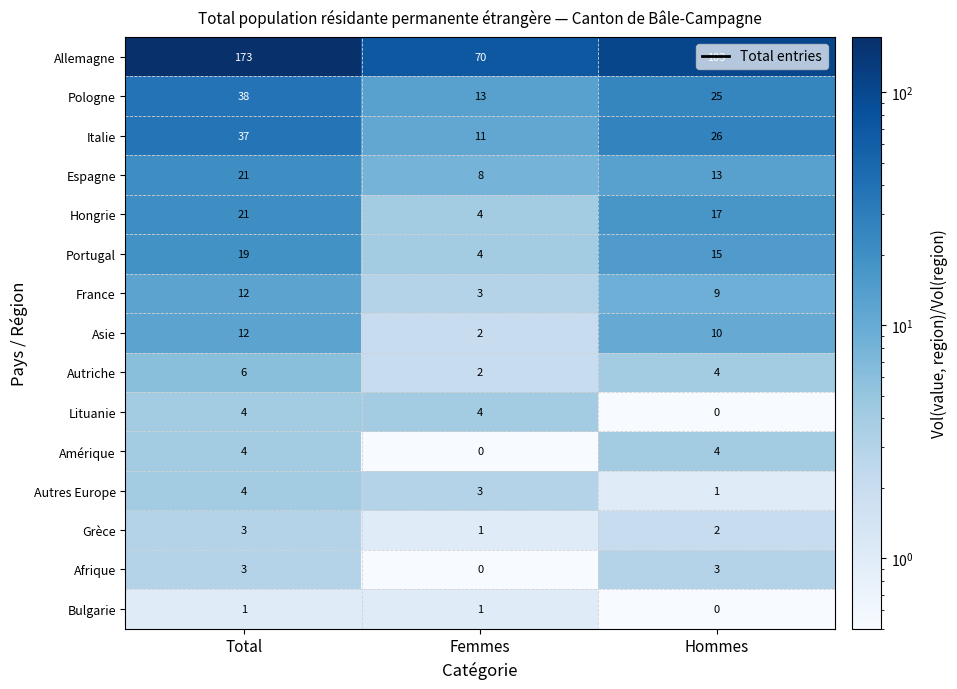

At which label is France closest to 7?

Hommes